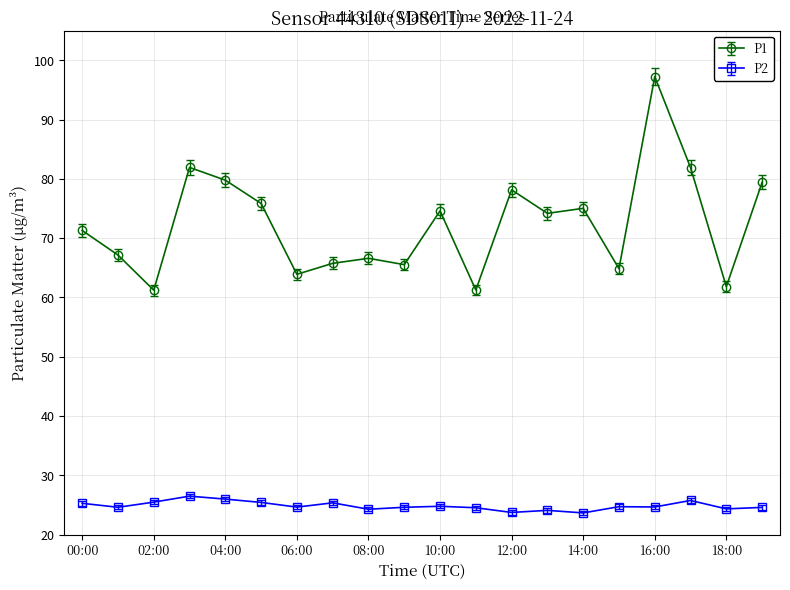

Rank the series by their average value, from lowest to highest.

P2, P1